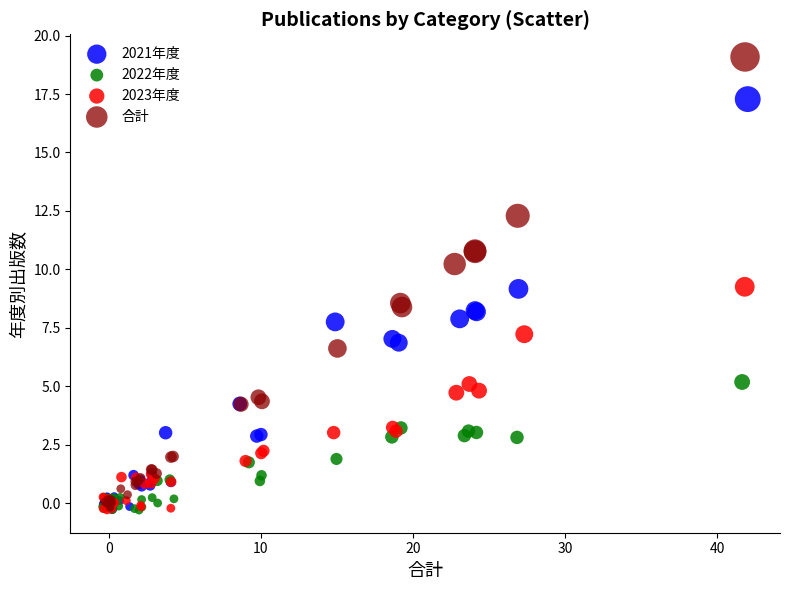

Which series contains the highest Y value?

合計